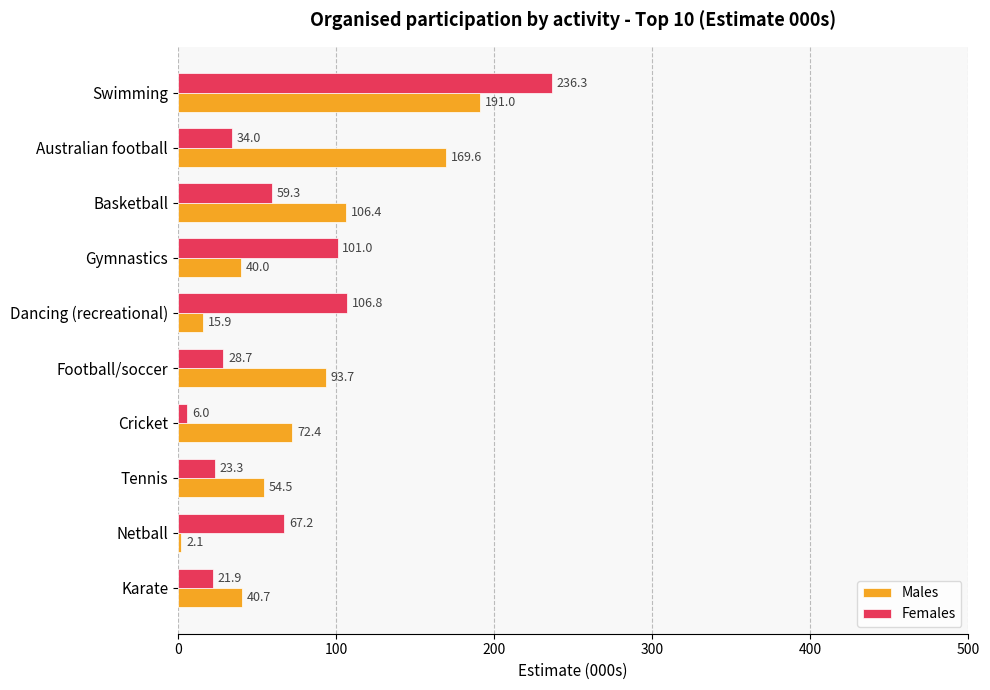

Between Australian football and Tennis, which series saw the biggest shift?

Males